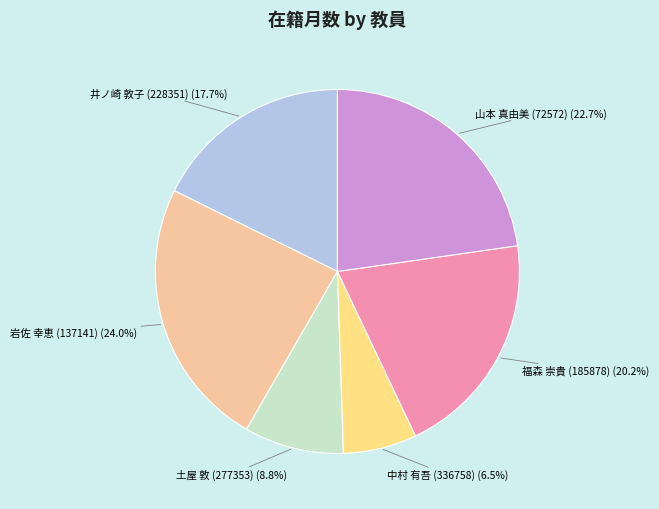

Is there a majority slice in this chart?

No